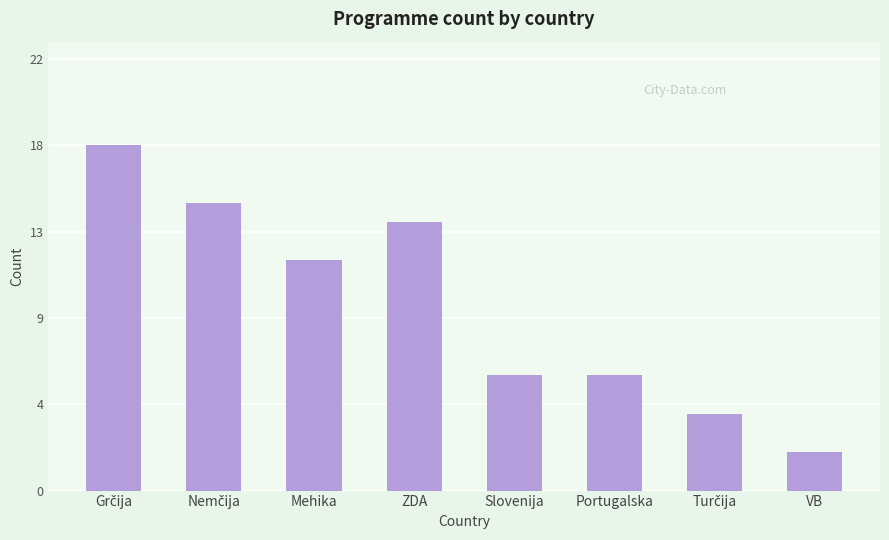

How many data points are less than 12?

4